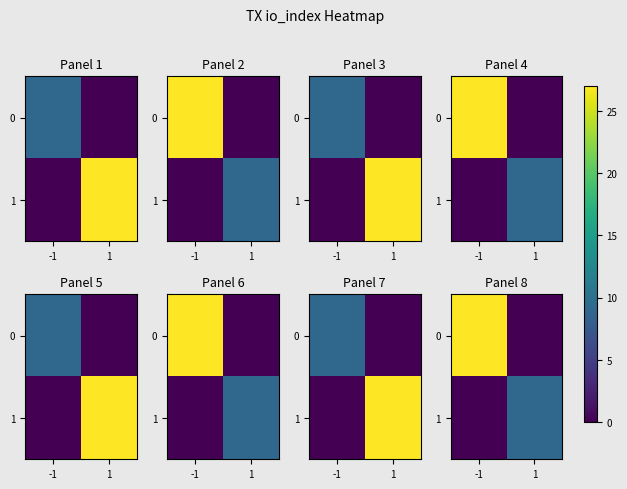

What is the difference between the 1 values at 1 and -1?

9